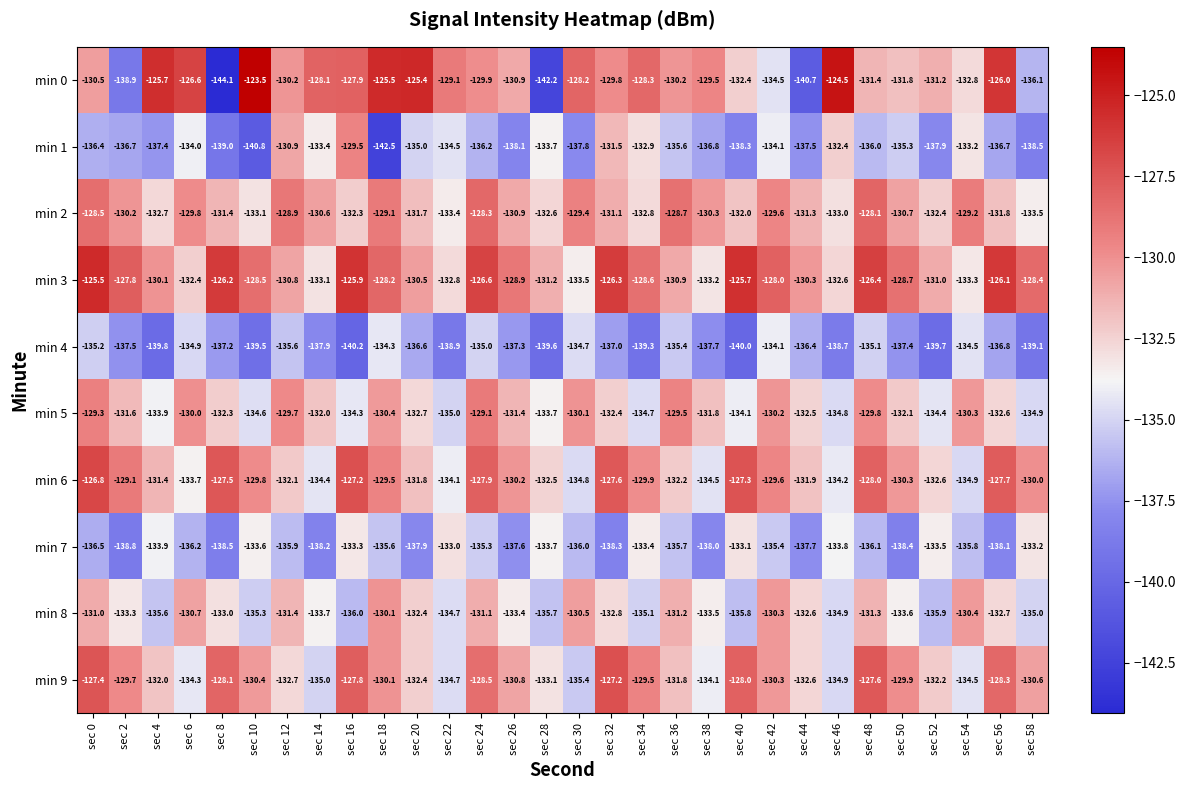

Read the min 0 value at sec 30.

-128.2